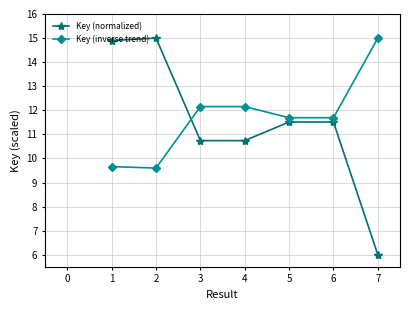

How many series are shown in this chart?

2